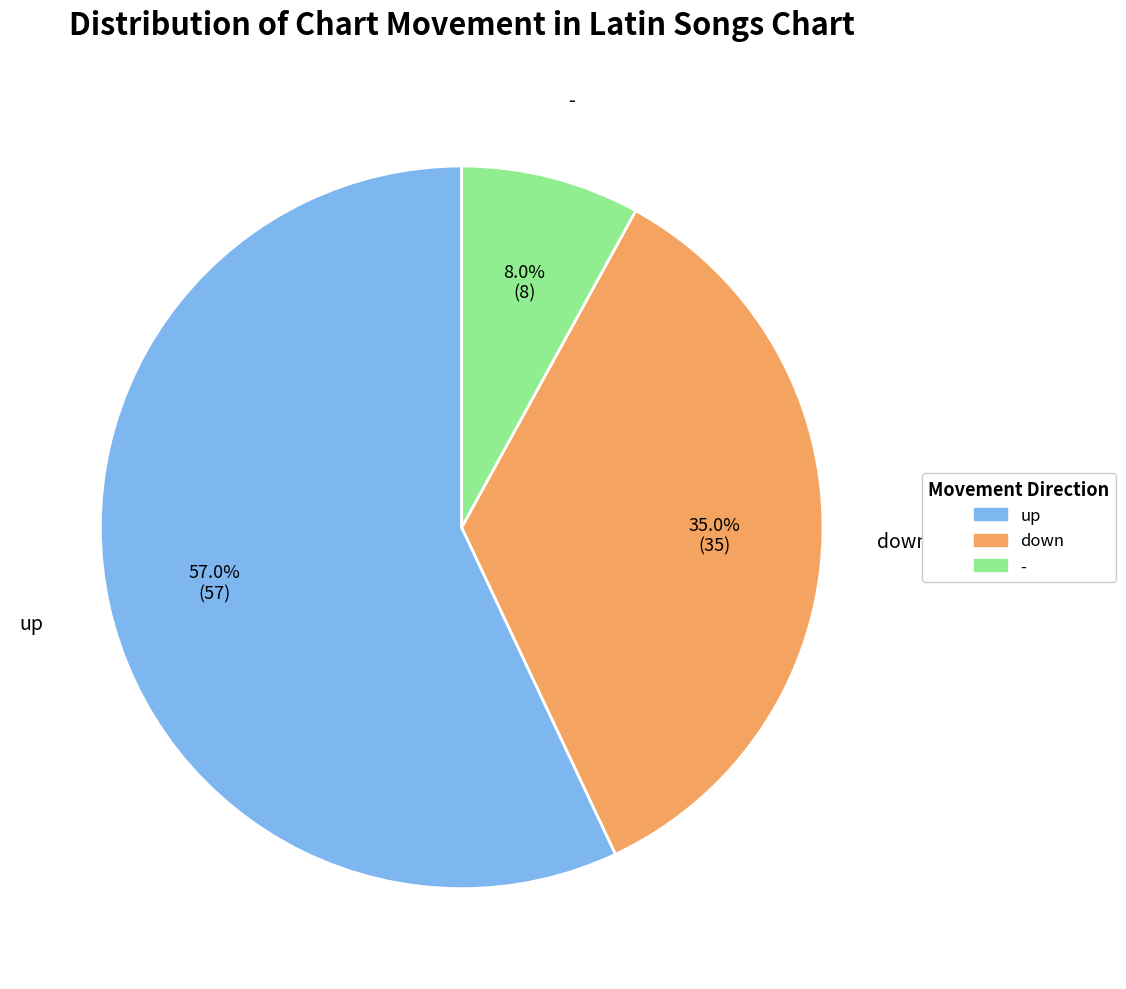

Count the number of slices in the pie.

3